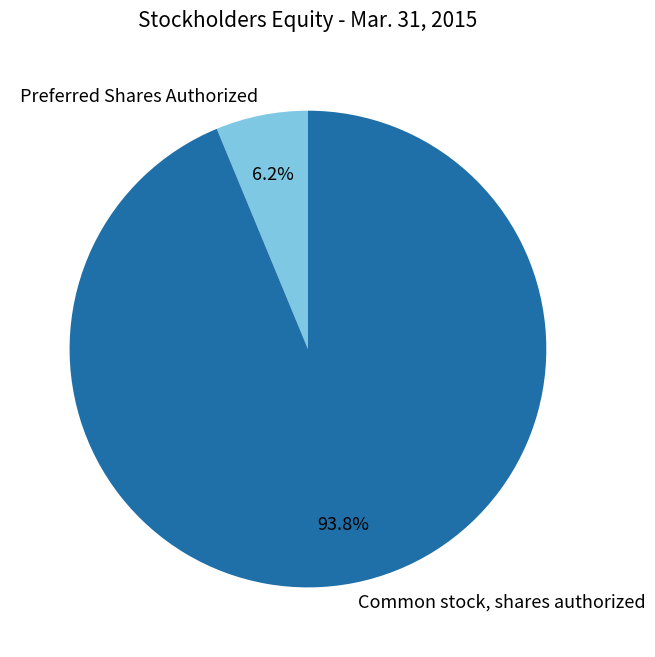

To the nearest percent, what portion does Preferred Shares Authorized represent?

6%